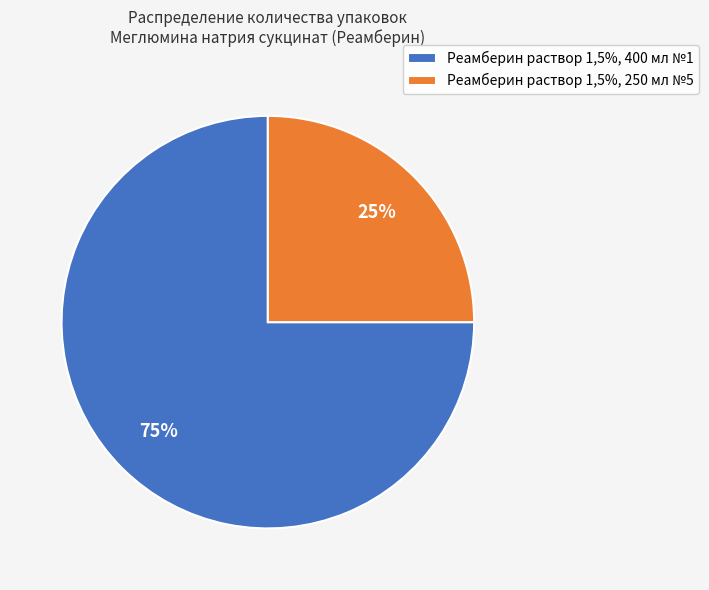

Combined, do Реамберин раствор 1,5%, 250 мл №5 and Реамберин раствор 1,5%, 400 мл №1 account for over 50%?

Yes